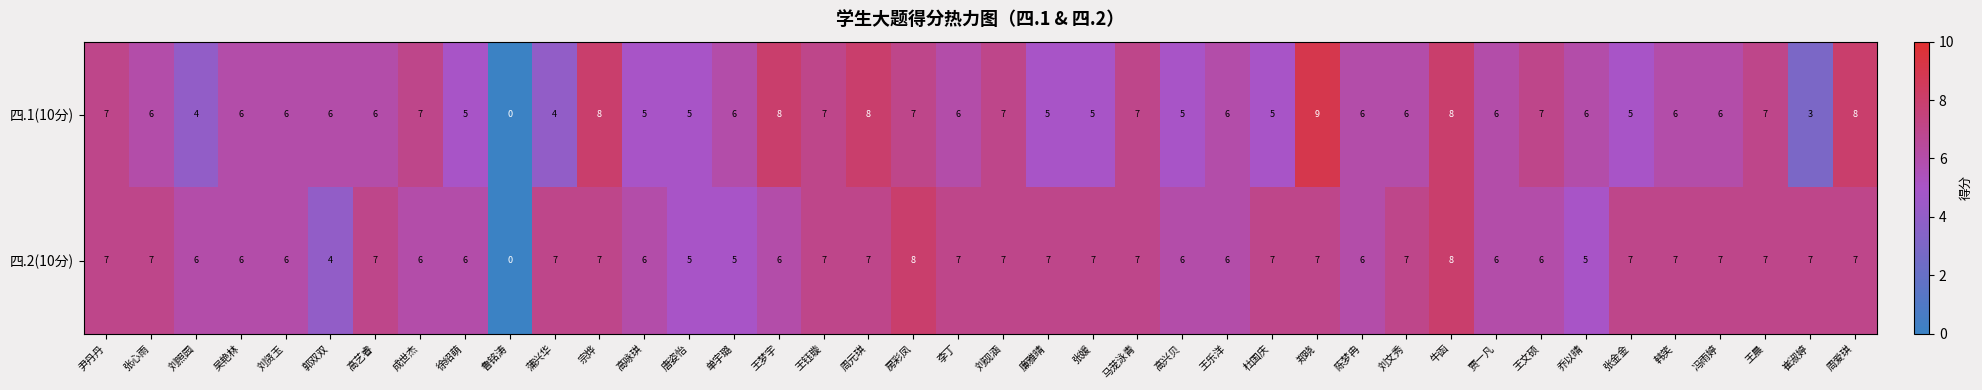

Between 鲁铭涛 and 张媛, which series saw the biggest shift?

四.2(10分)